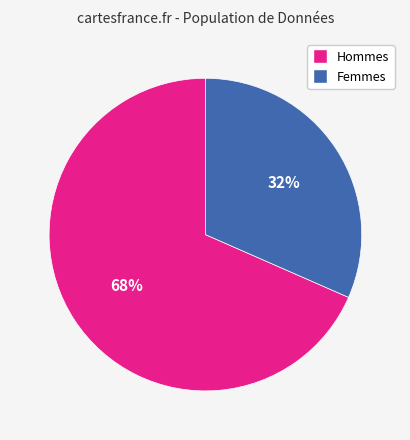

How many segments does this pie chart have?

2